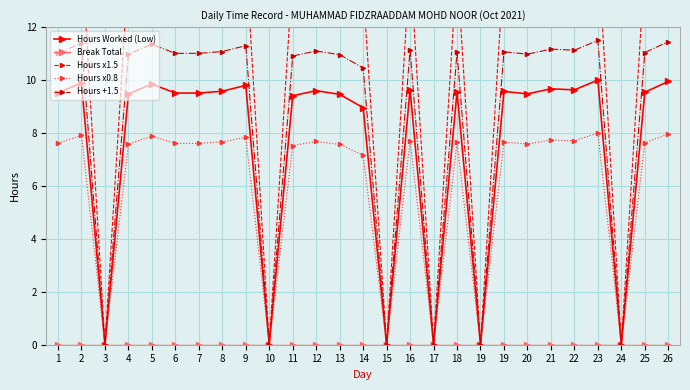

True or false: Hours x0.8 and Hours x1.5 intersect in this chart.

False